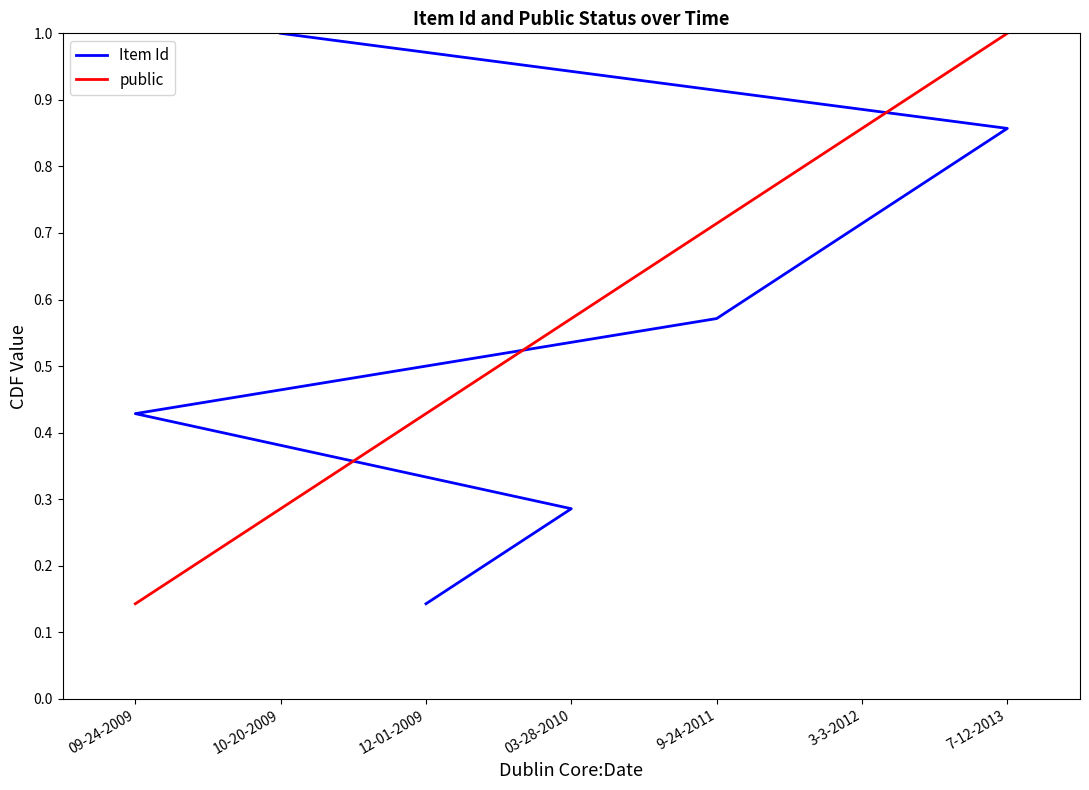

What is the value of the public point at the 1st from the left?

0.1